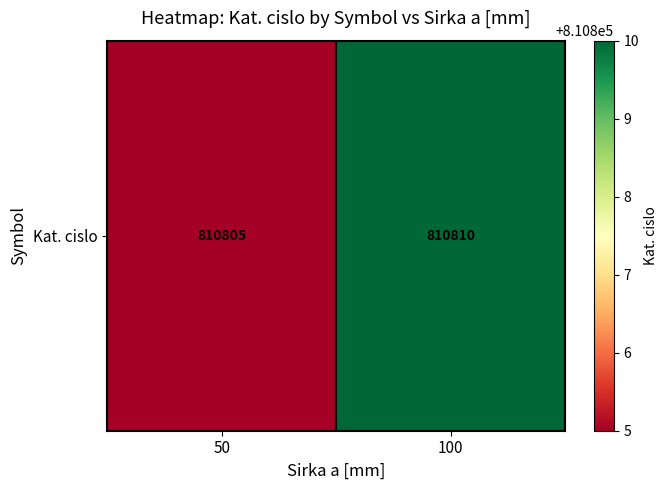

At which label is the value closest to 810807?

50